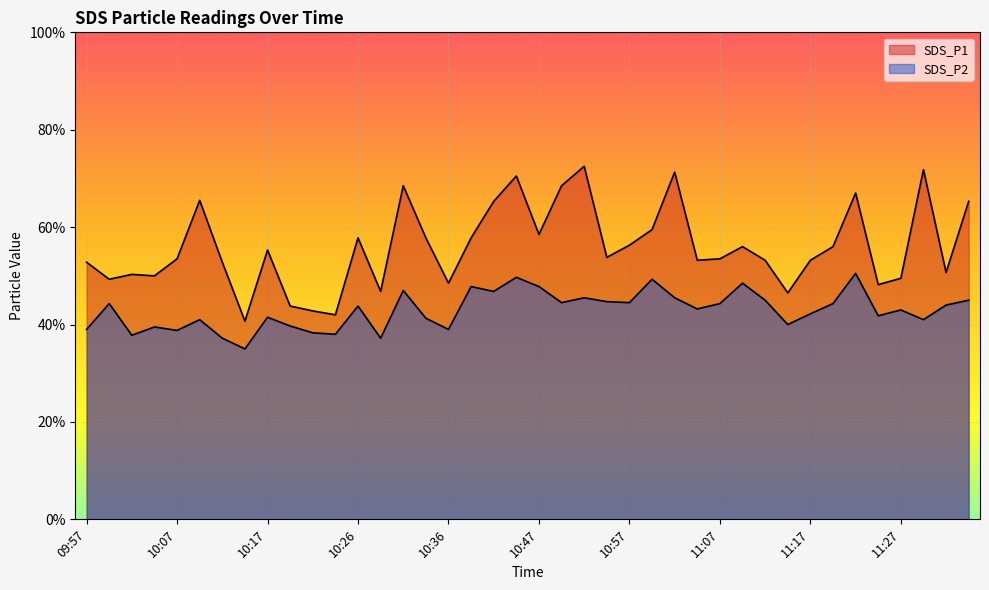

What is the minimum value shown in the chart?

3.5